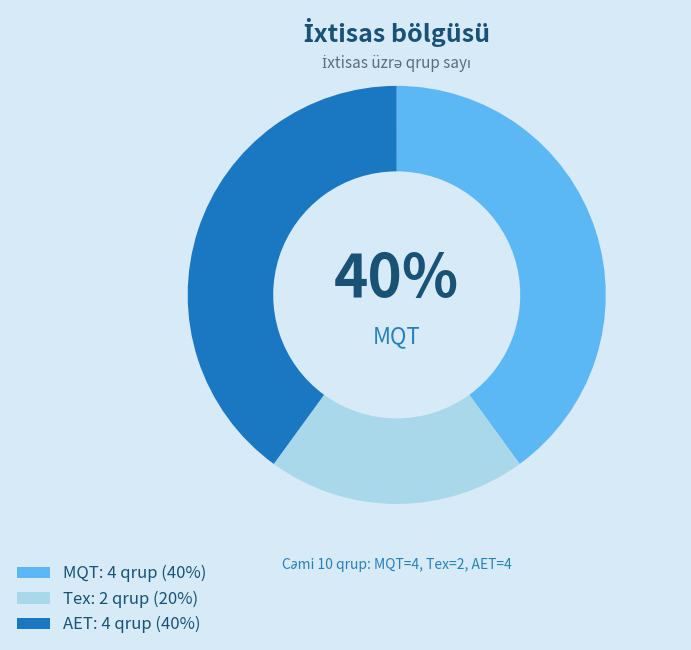

Does any single category account for the majority?

No